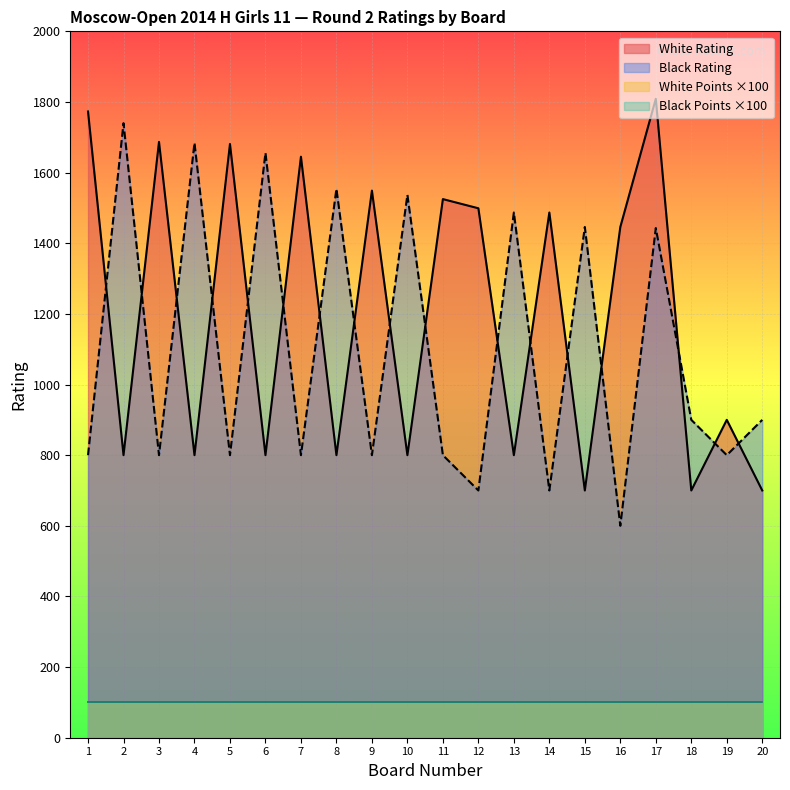

What is the value of the White Rating point at the 2nd from the left?

800